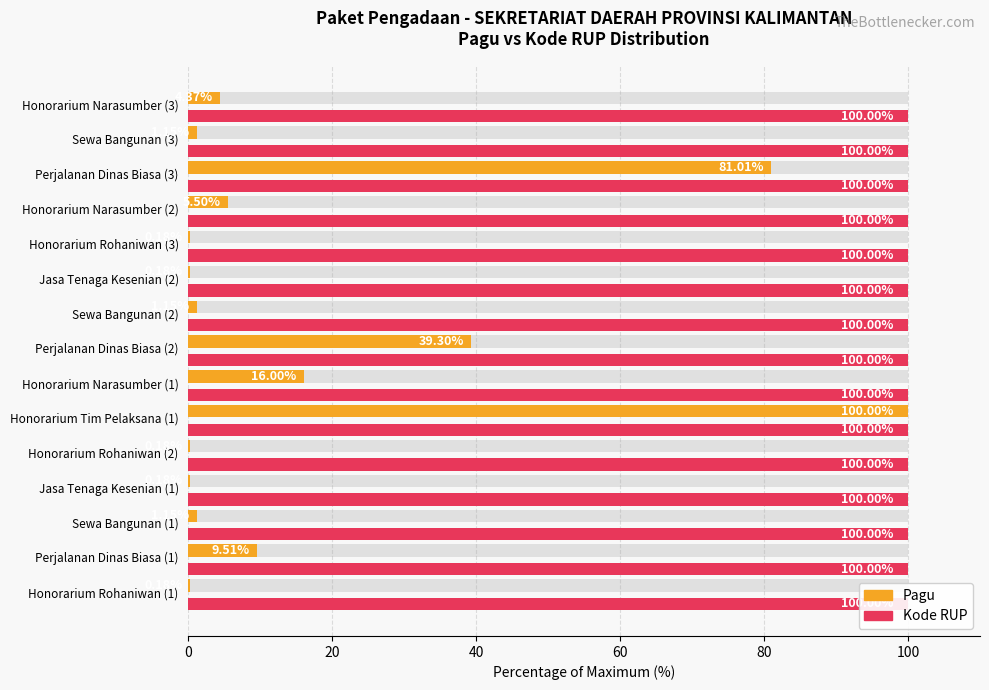

Reading left to right, list all the values displayed in this chart.

Pagu: 0.2	9.5	1.2	0.2	0.2	100.0	16.0	39.3	1.2	0.2	0.2	5.5	81.0	1.2	4.4
Kode RUP: 100.0	100.0	100.0	100.0	100.0	100.0	100.0	100.0	100.0	100.0	100.0	100.0	100.0	100.0	100.0